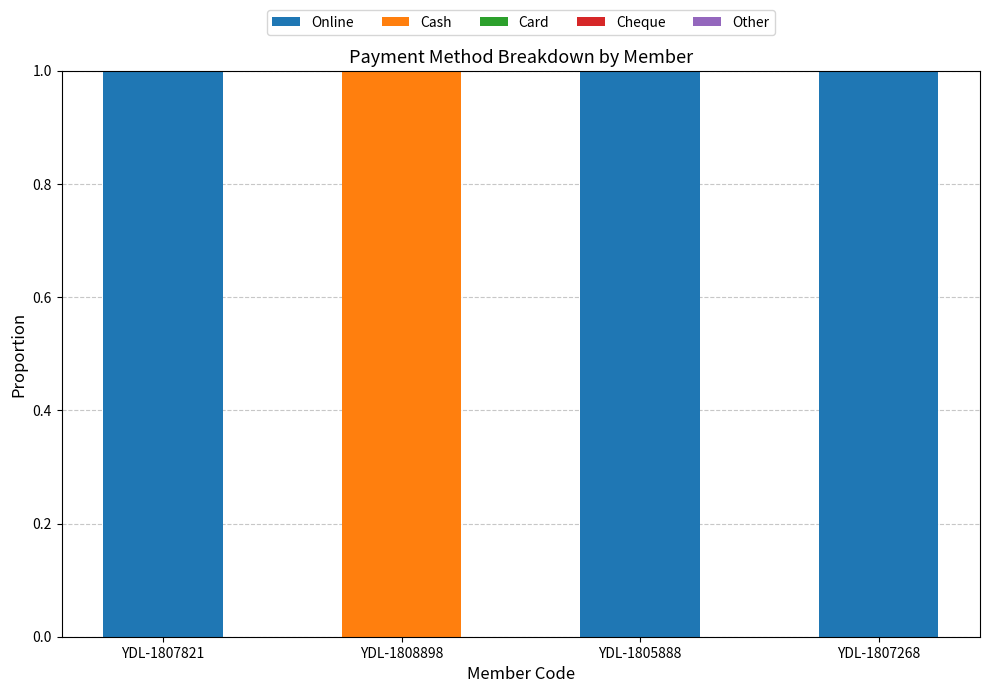

True or false: Online has a value of 1 at YDL-1807268.

True